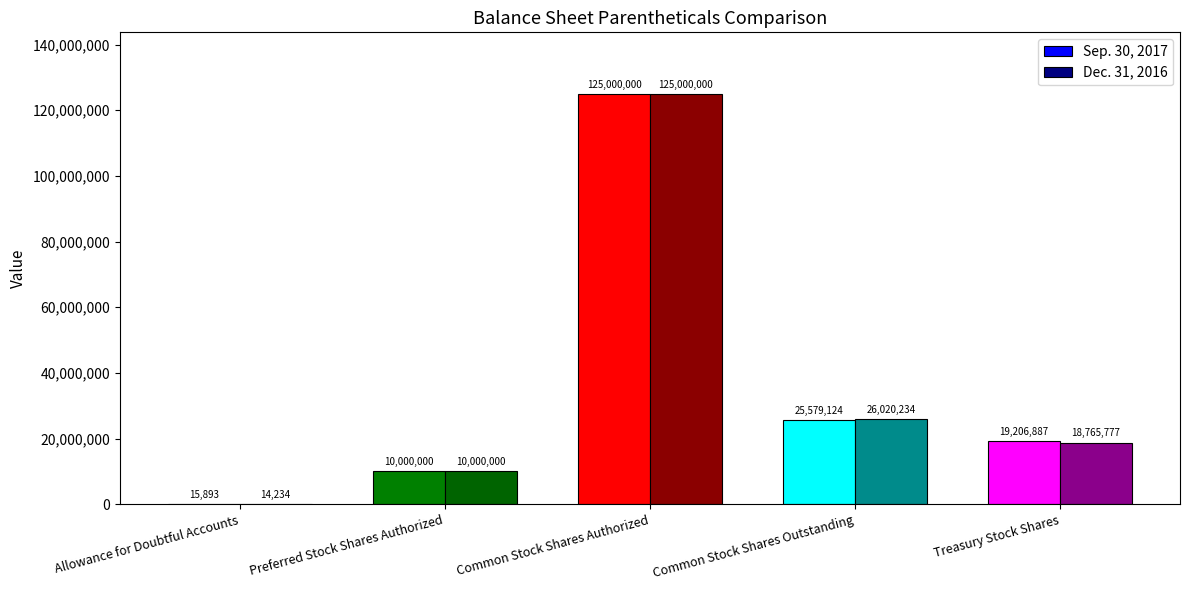

What is the sum of the Dec. 31, 2016 values at Preferred Stock Shares Authorized and Treasury Stock Shares?

28765777